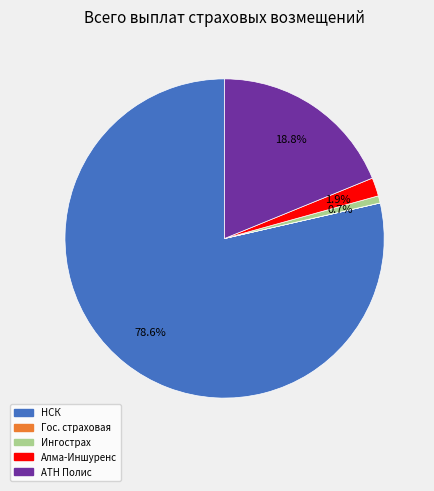

Is there a majority slice in this chart?

Yes